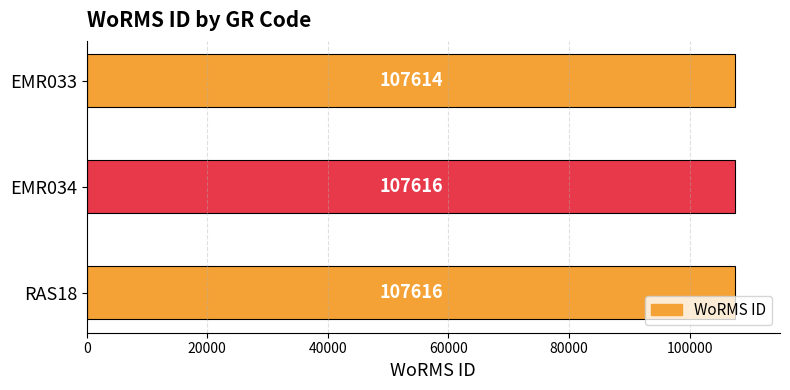

What is the greatest value displayed?

107616